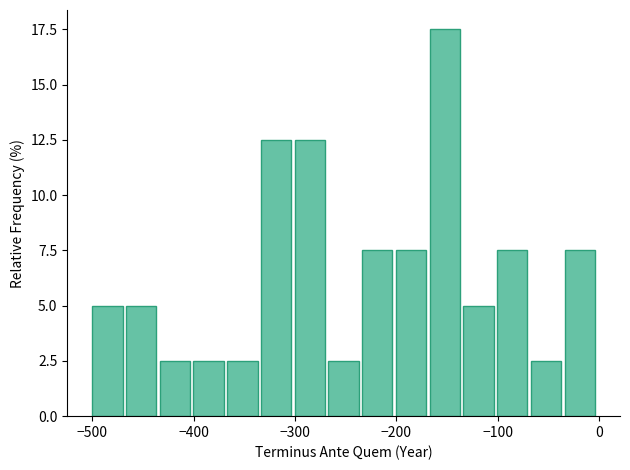

Read against the x-axis, roughly where is the centre of the tallest bar?

-150